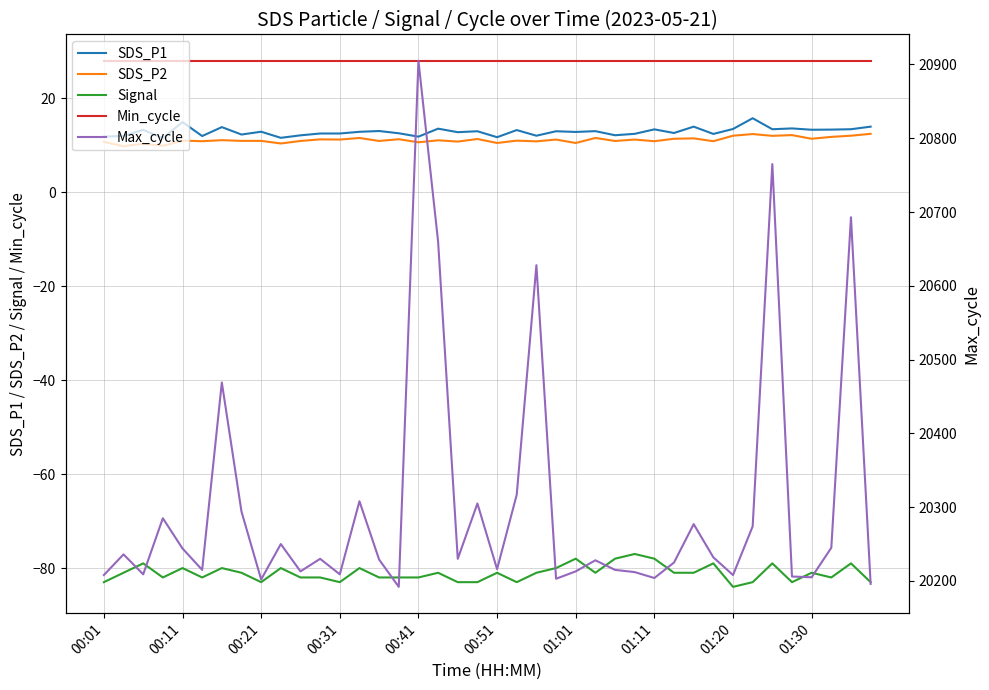

What is the approximate value of Min_cycle at 00:31?

28.0